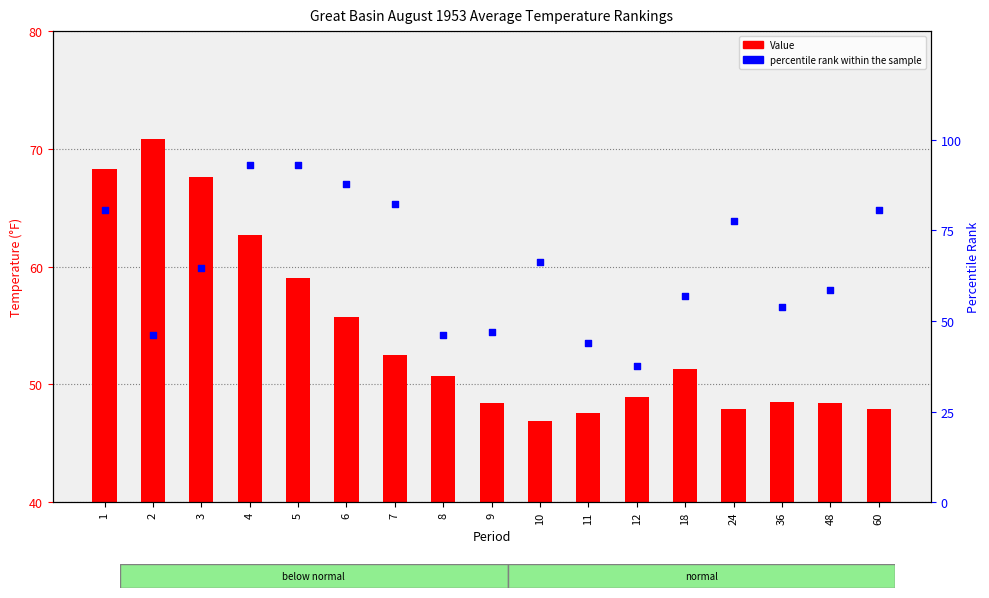

Which series has the largest total across all categories?

percentile rank within the sample